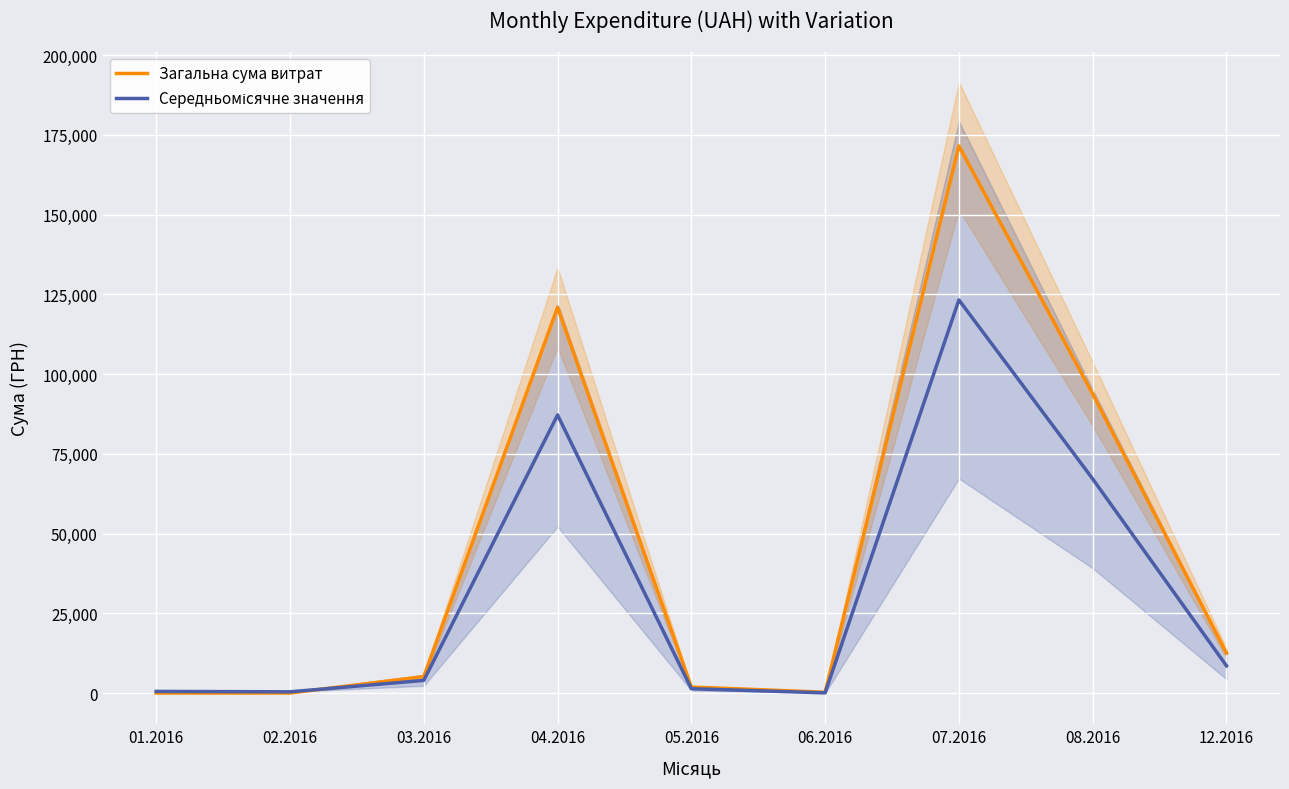

How many times do Загальна сума витрат and Середньомісячне значення cross each other?

1